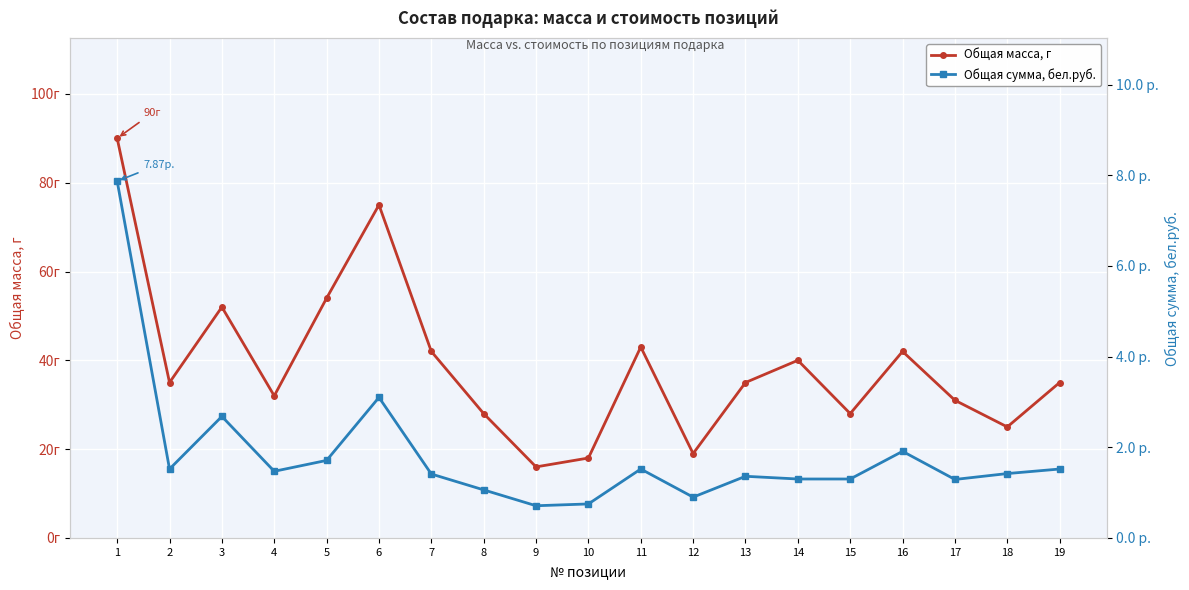

Does the chart display data point markers on the line(s)?

Yes